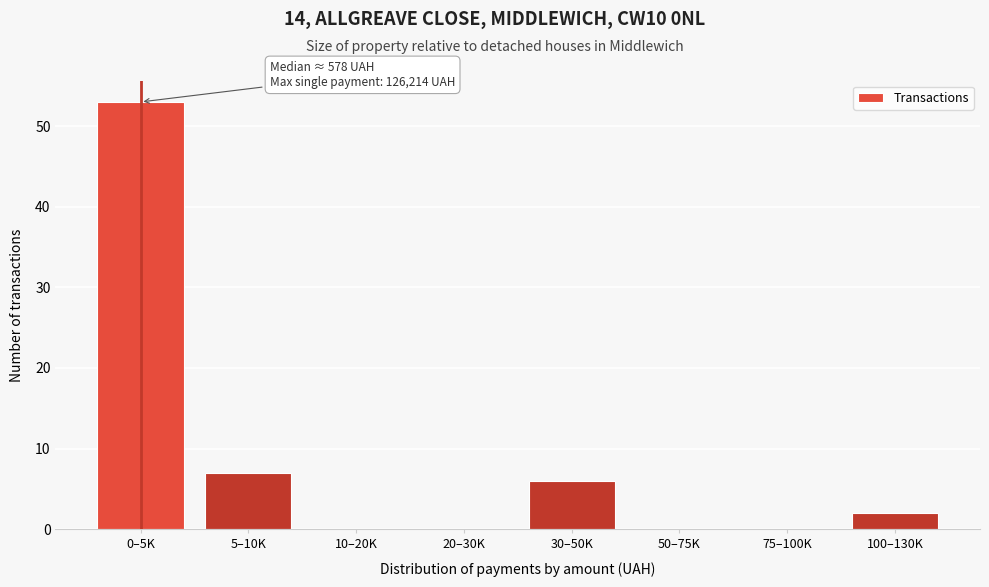

Reading right to left, extract all data points from this chart.

100–130K=2	75–100K=0	50–75K=0	30–50K=6	20–30K=0	10–20K=0	5–10K=7	0–5K=53